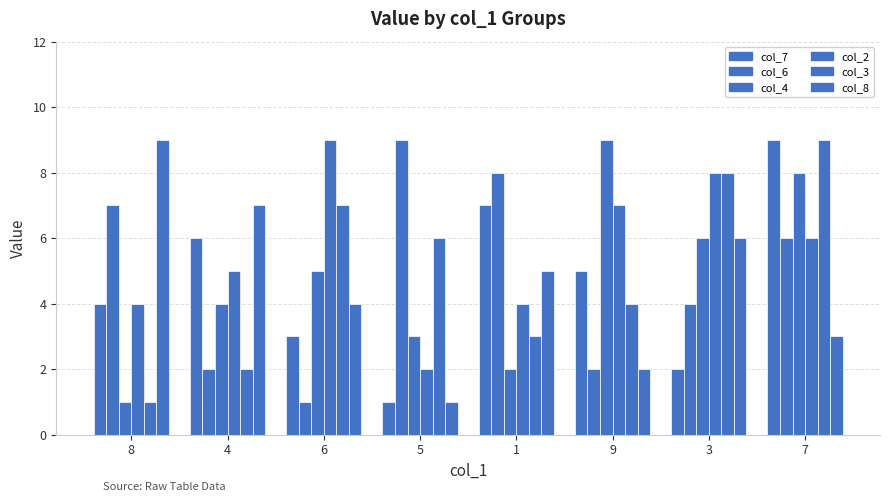

At which label does col_3 reach its minimum?

8